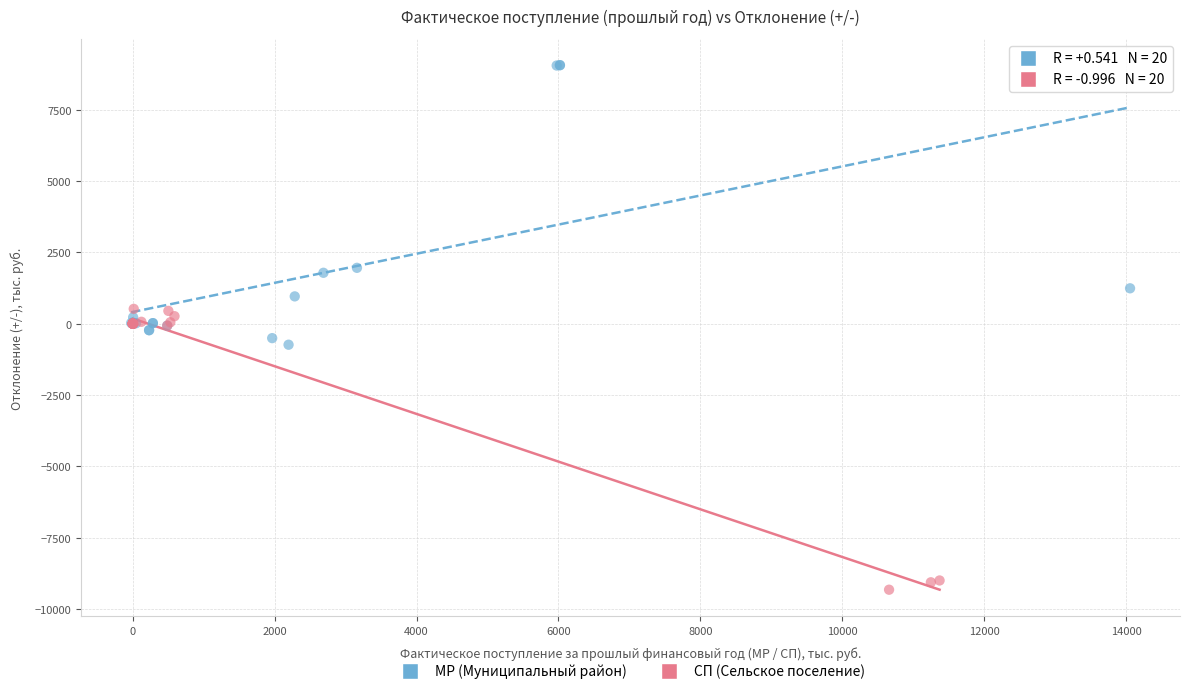

Which series contains the lowest Y value?

СП (Сельское поселение)